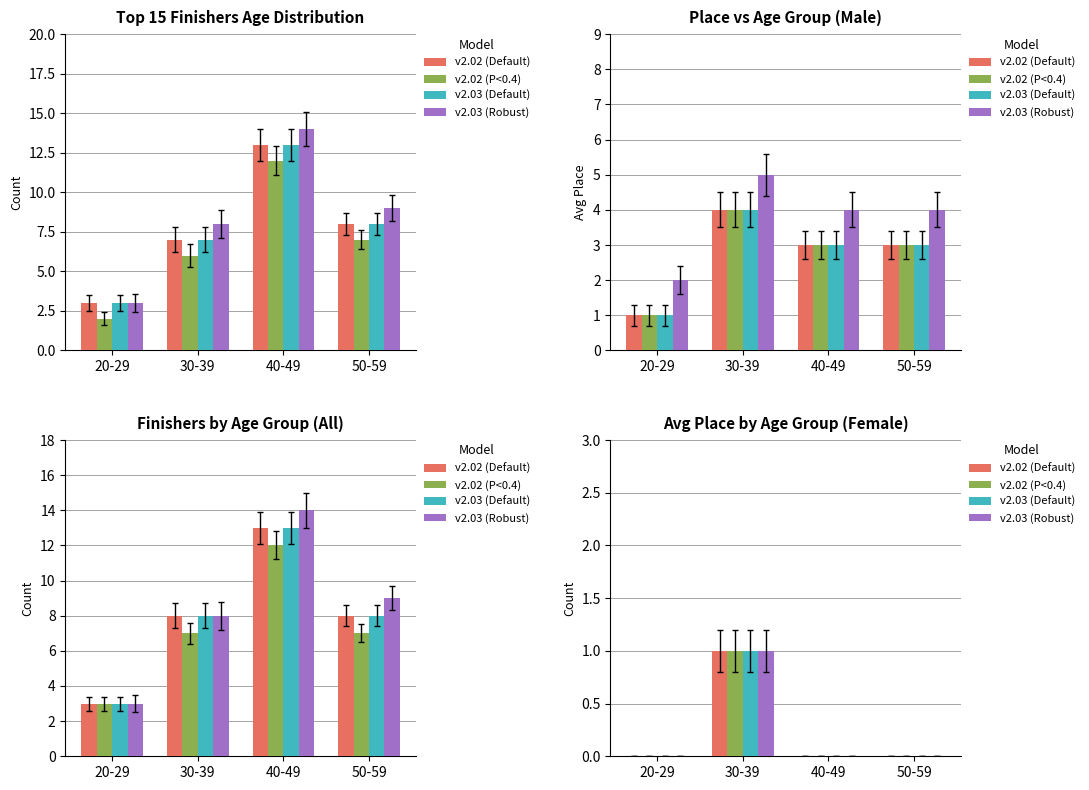

How many values in the v2.03 (Robust) series exceed 0?

1